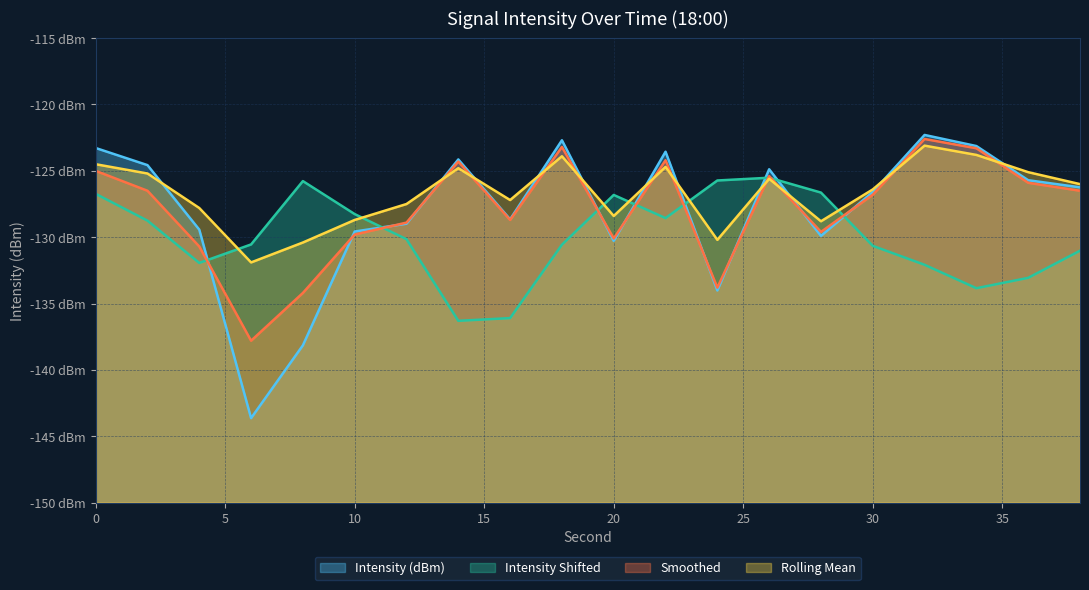

Is the value of Intensity Shifted at 6 greater than the value of Rolling Mean at 10?

No